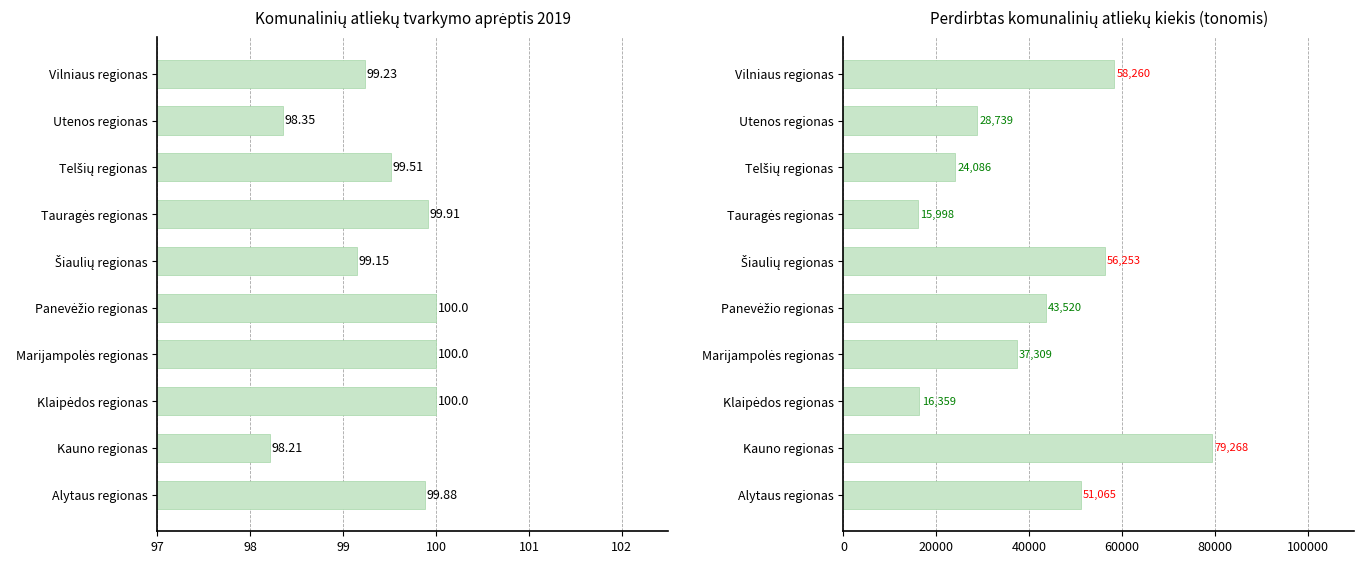

Which series has the largest total across all categories?

Perdirbtas komunalinių atliekų kiekis